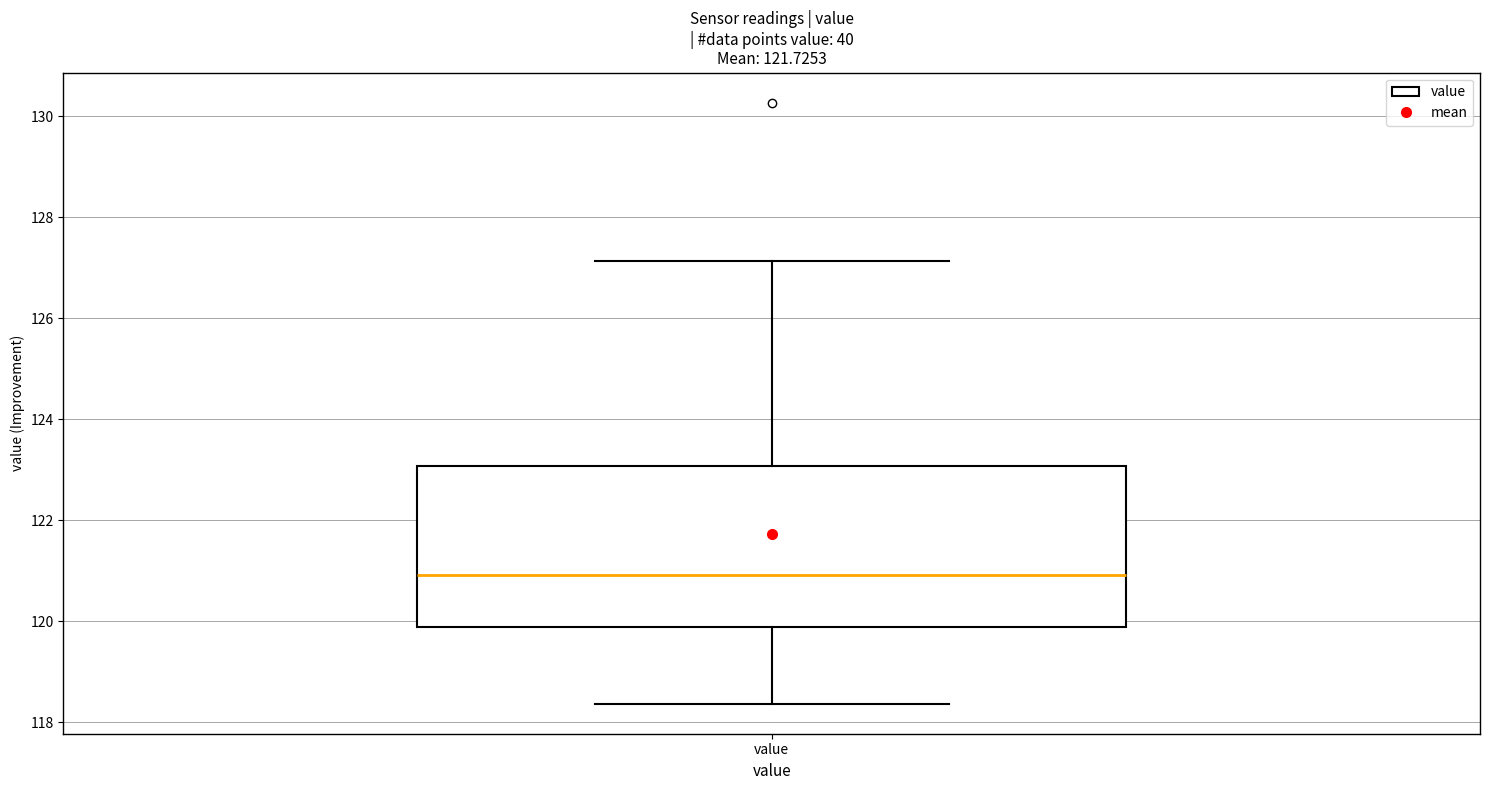

Transcribe this box plot: give where the median line is, the range the box spans, and where the two whiskers end, as read against the y-axis. The values are not printed on the chart, so give them approximately, as read against the axis.

median 121.0, box 119.8 to 123.0, whiskers 118.4 to 127.2